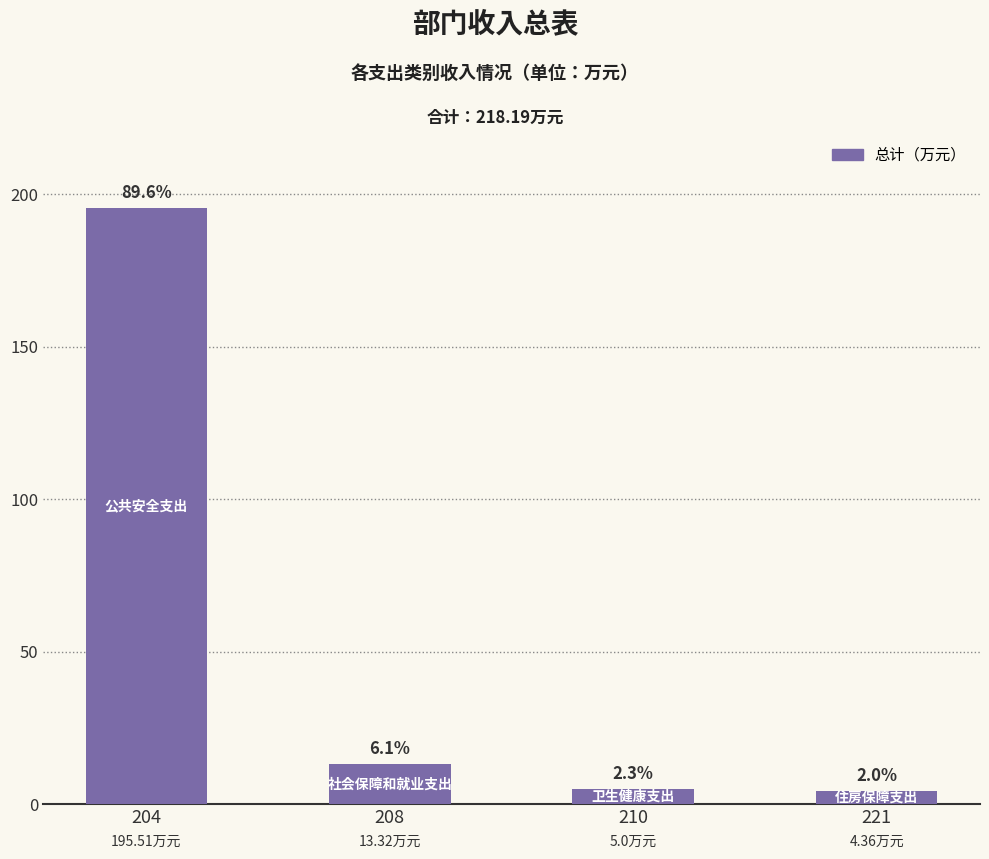

What is the value of the 4th bar from the left?

4.4